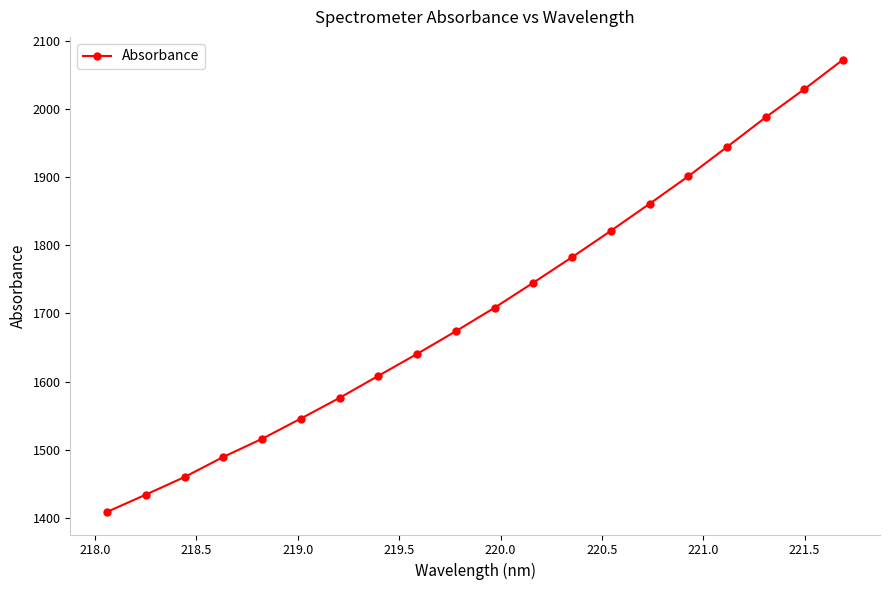

True or false: the data has more than 2 interior local peaks.

False